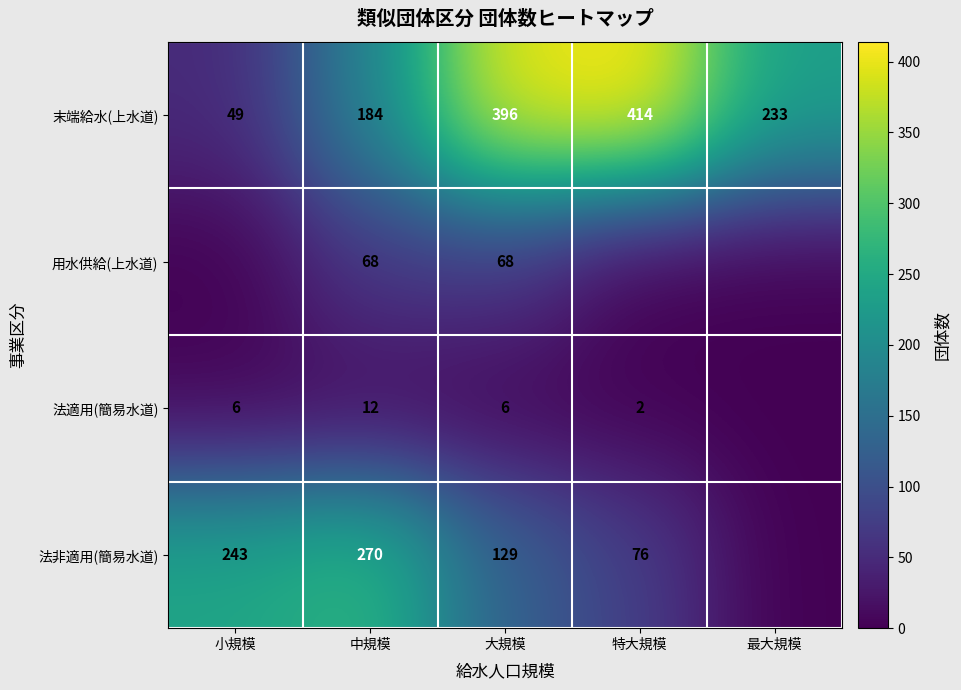

The 末端給水(上水道) series shows 76 at 小規模. True or false?

False